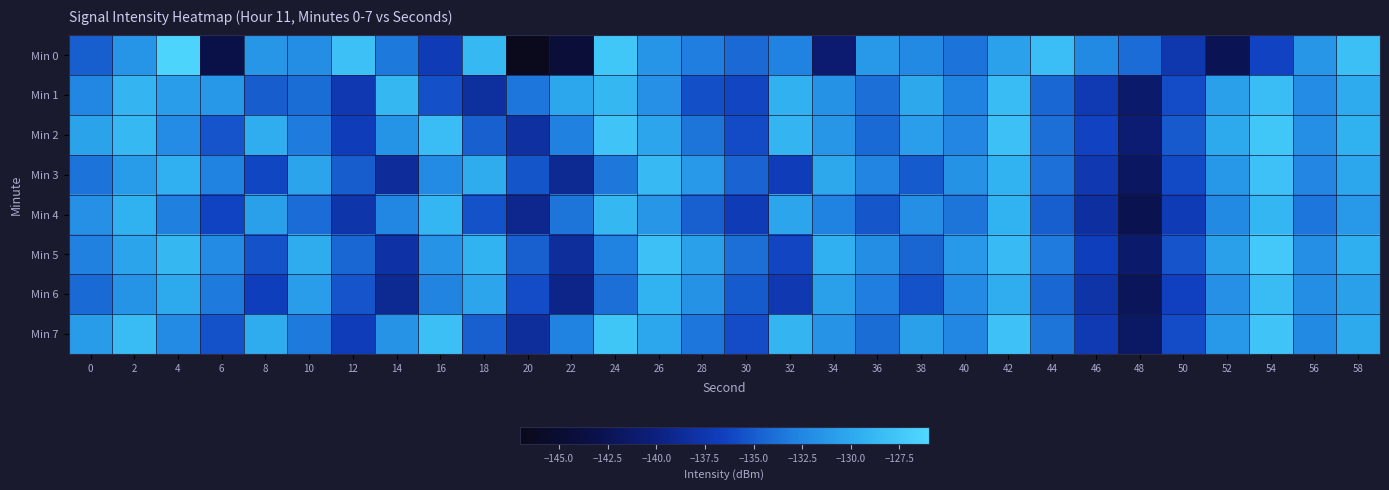

Which series has the largest range (max minus min)?

Min 0